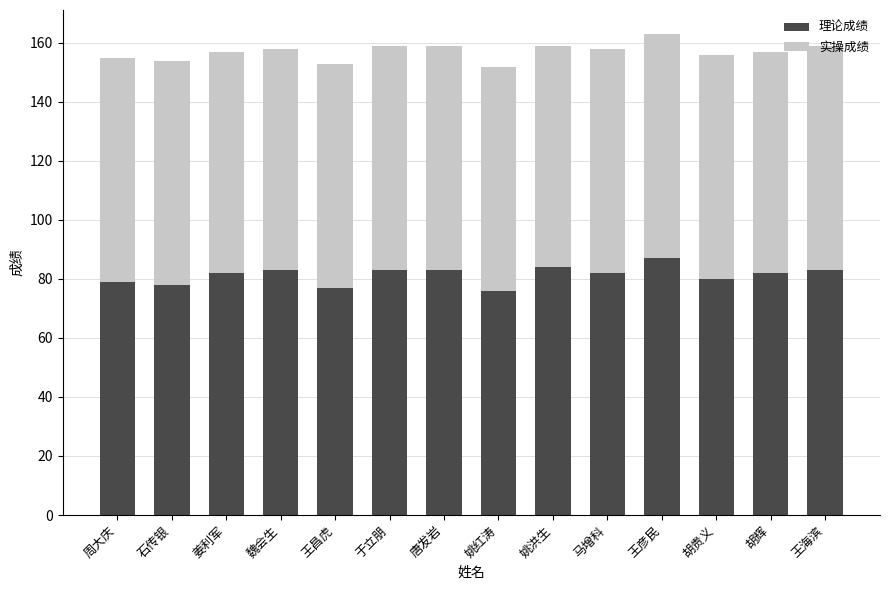

What is the total value across all series at 胡贵义?

156